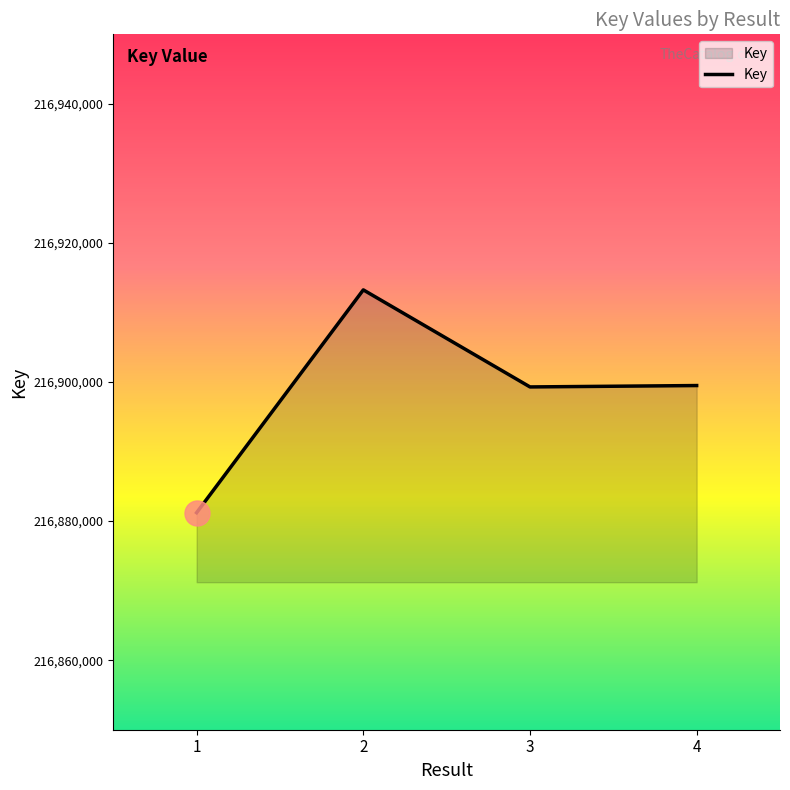

At which label does the data first exceed 216899494?

2